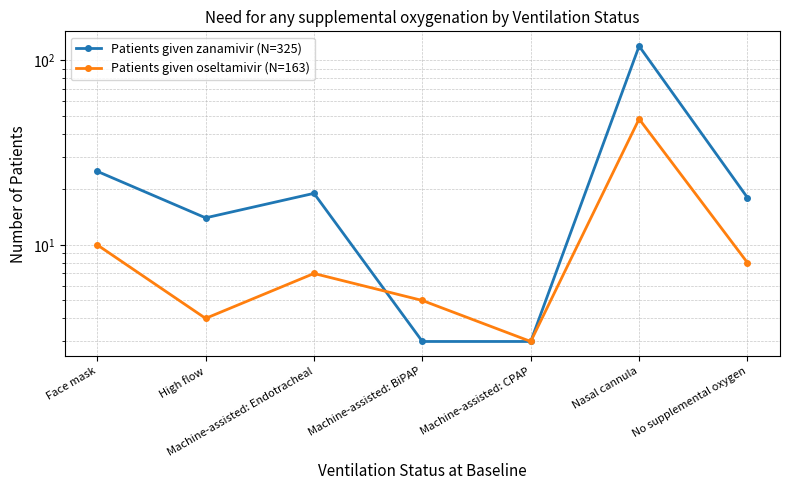

How many lines are shown in the chart?

2